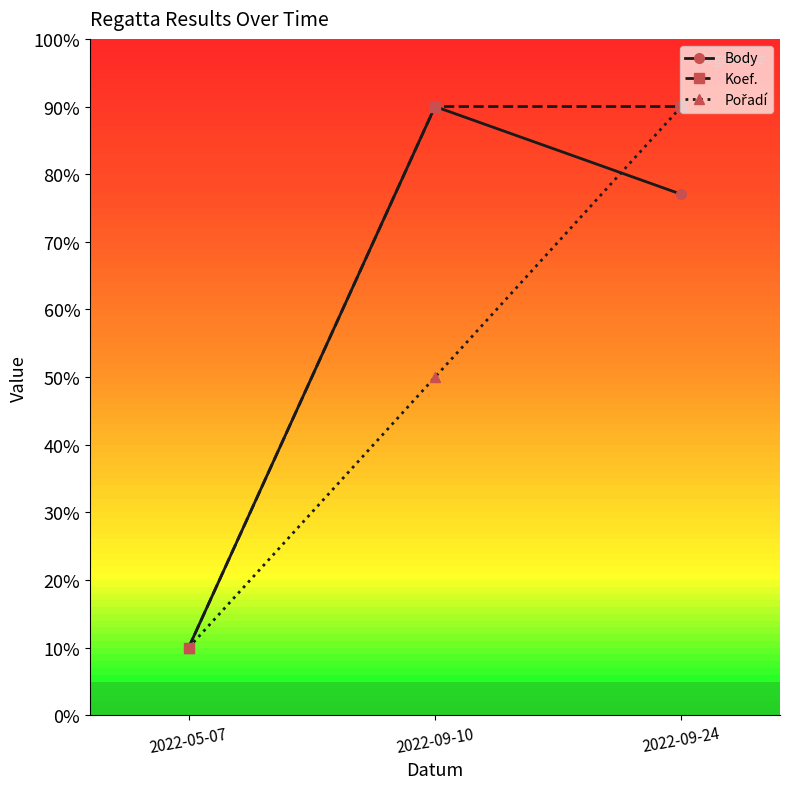

The Body series shows 77.0 at 2022-09-24. True or false?

True